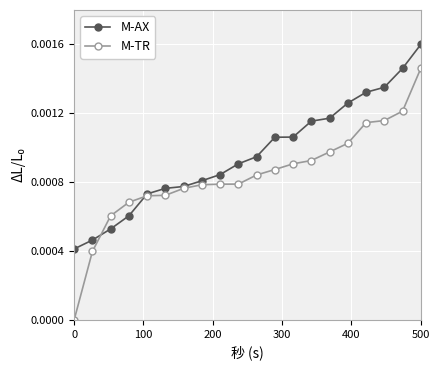

List the series in order of their overall mean, highest first.

M-AX, M-TR